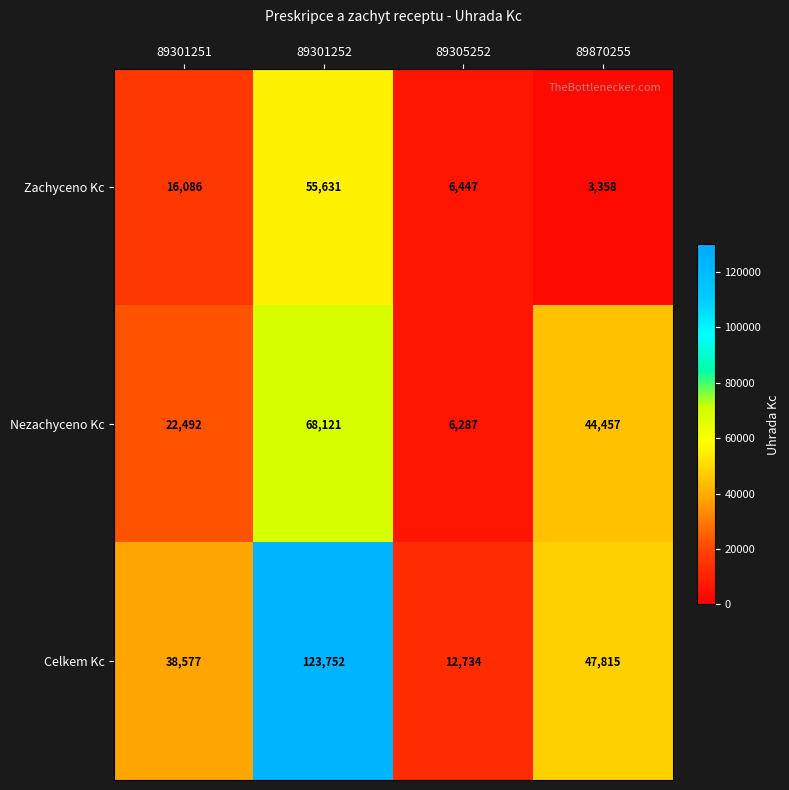

Read the Nezachyceno Kc value at 89301251, to the nearest 50.

22500